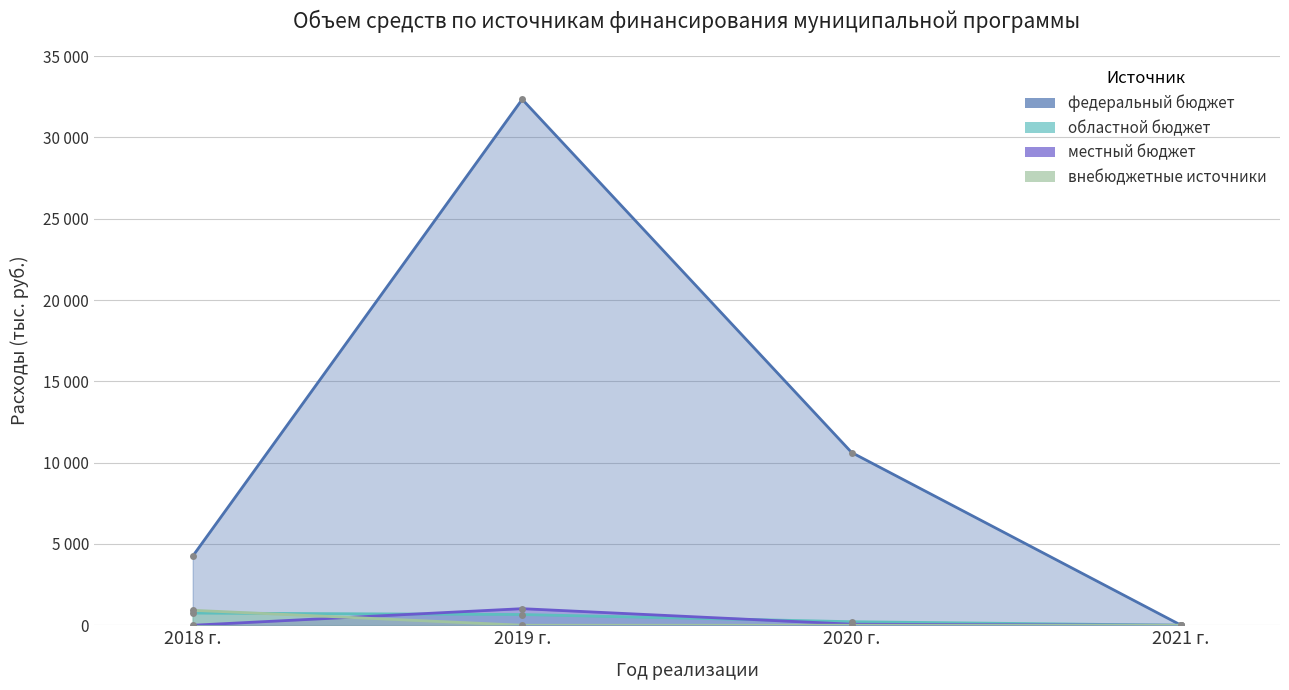

What is the average value of the областной бюджет series?

406.7